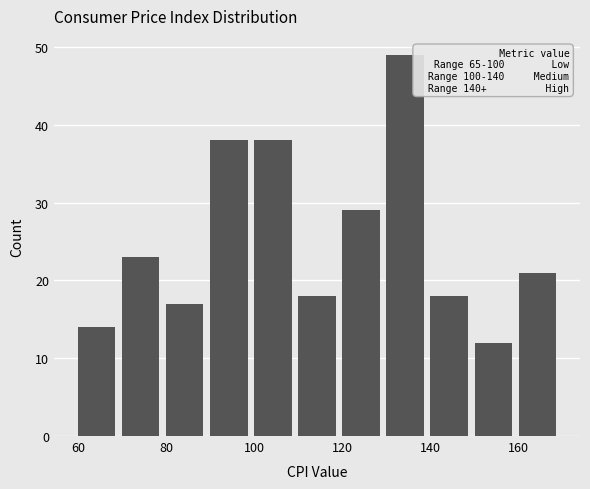

Which range on the x-axis has the tallest bar?

130 to 140